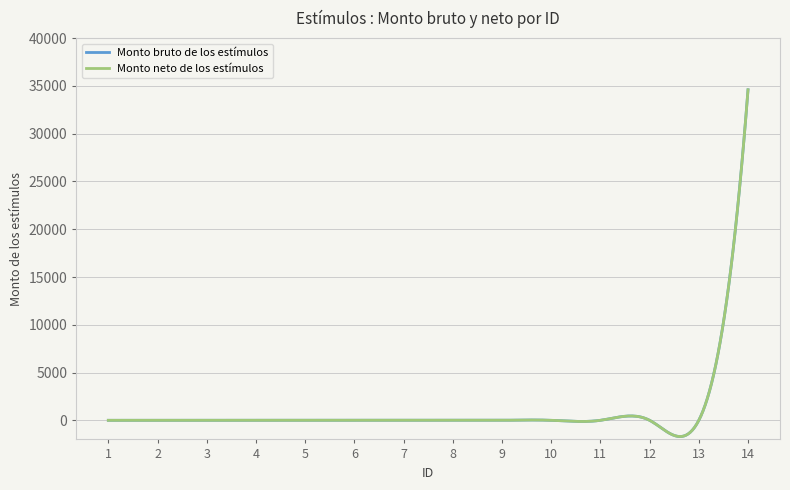

How many lines are shown in the chart?

2